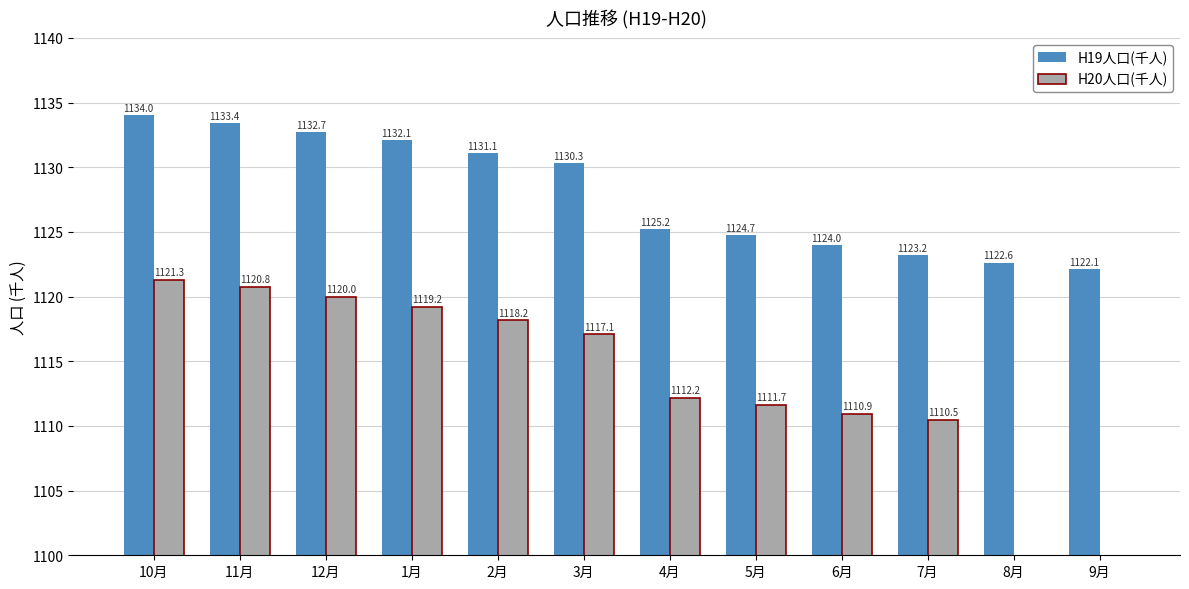

Does the chart contain any negative values?

No